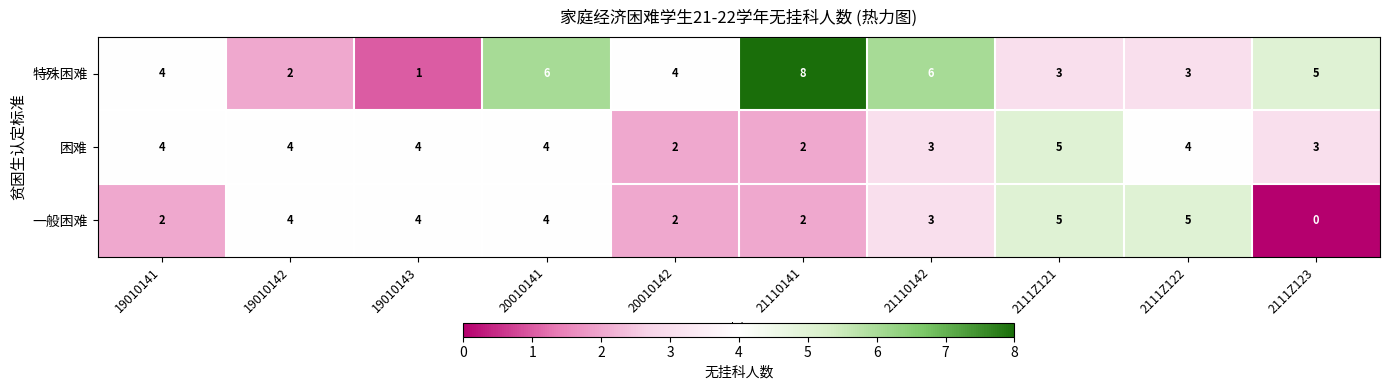

Which series has the largest range (max minus min)?

特殊困难